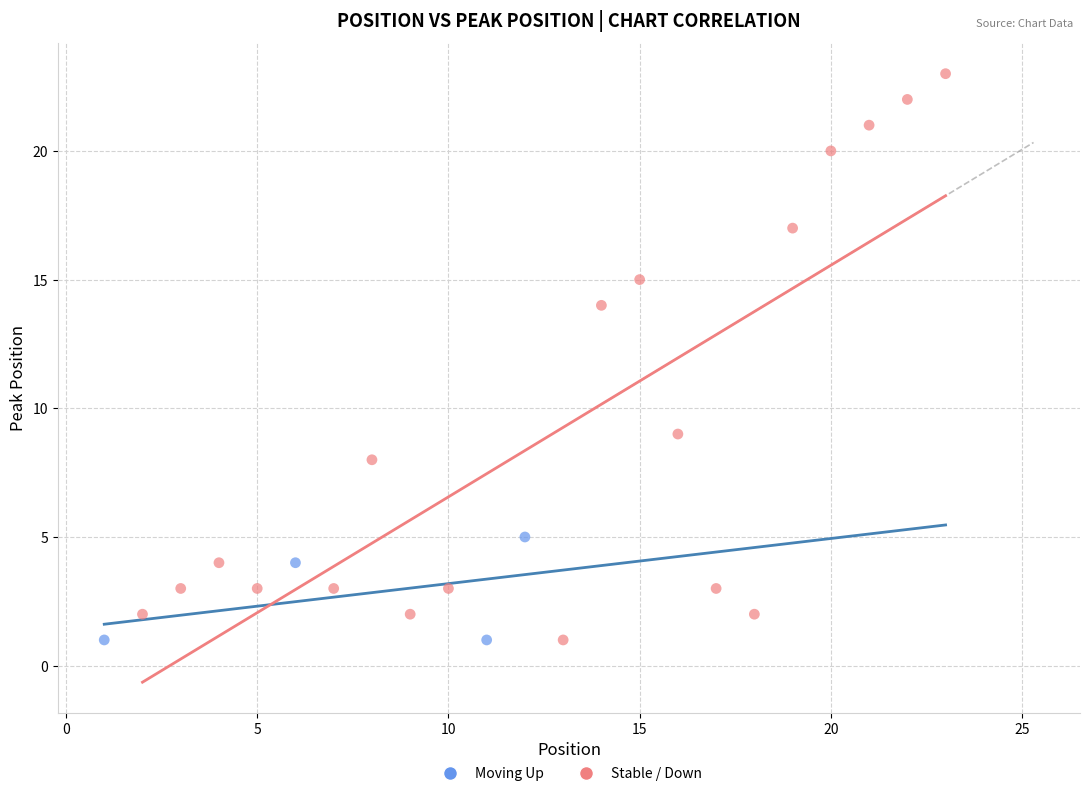

What are all the series names shown in the legend?

Moving Up, Stable / Down